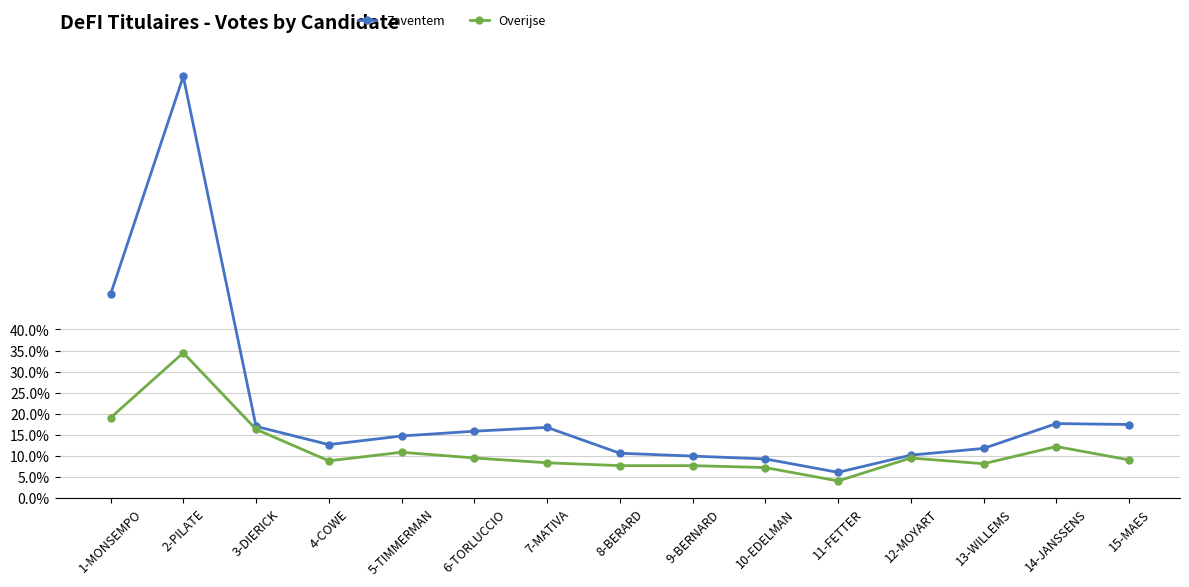

At which category is the sum across all series the highest?

2-PILATE